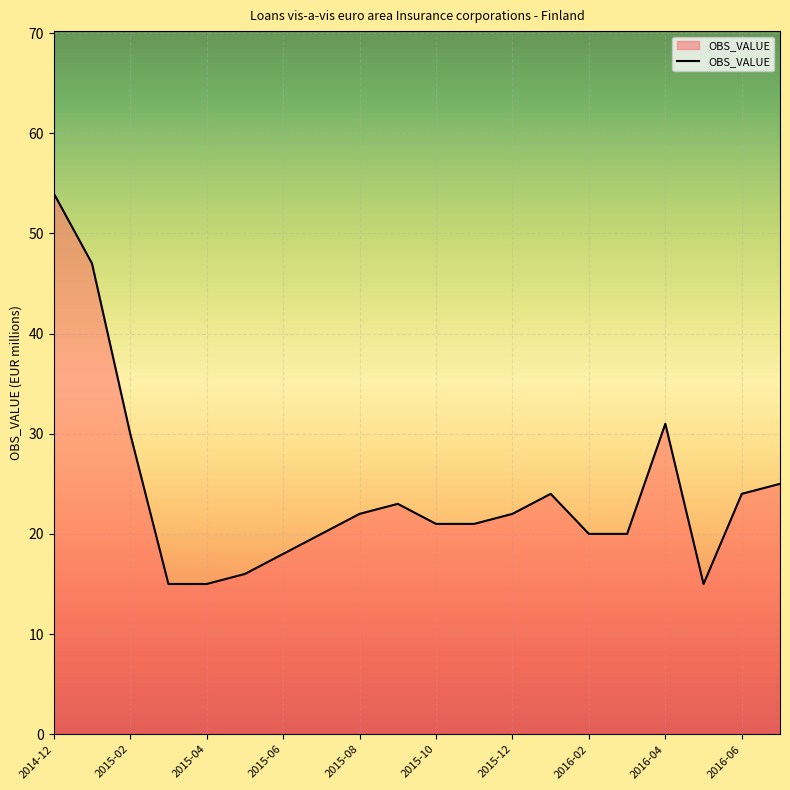

What is the average value?

24